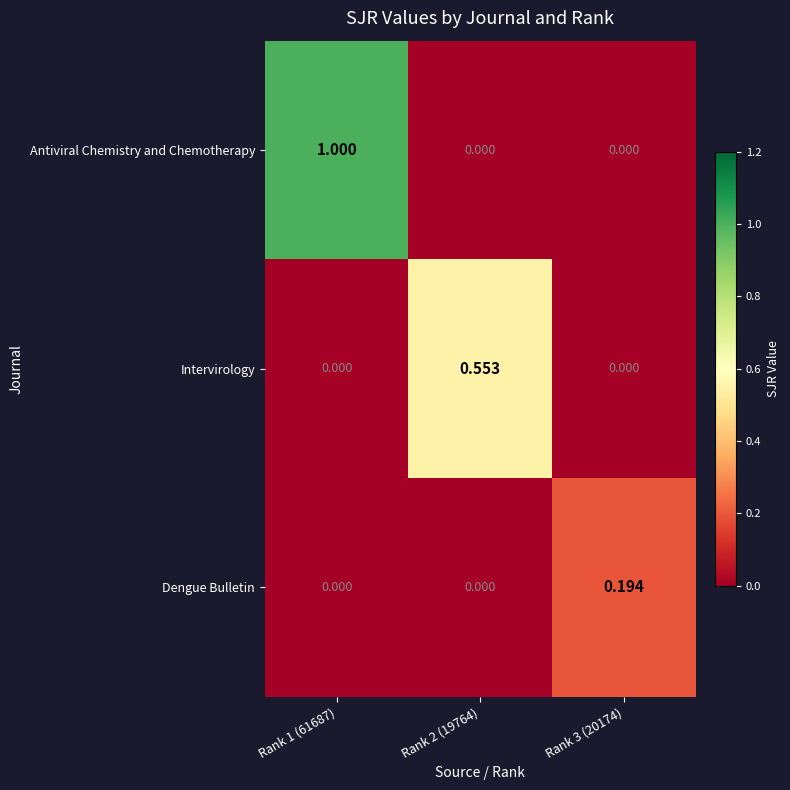

List the series in order of their peak value, highest first.

Antiviral Chemistry and Chemotherapy, Intervirology, Dengue Bulletin